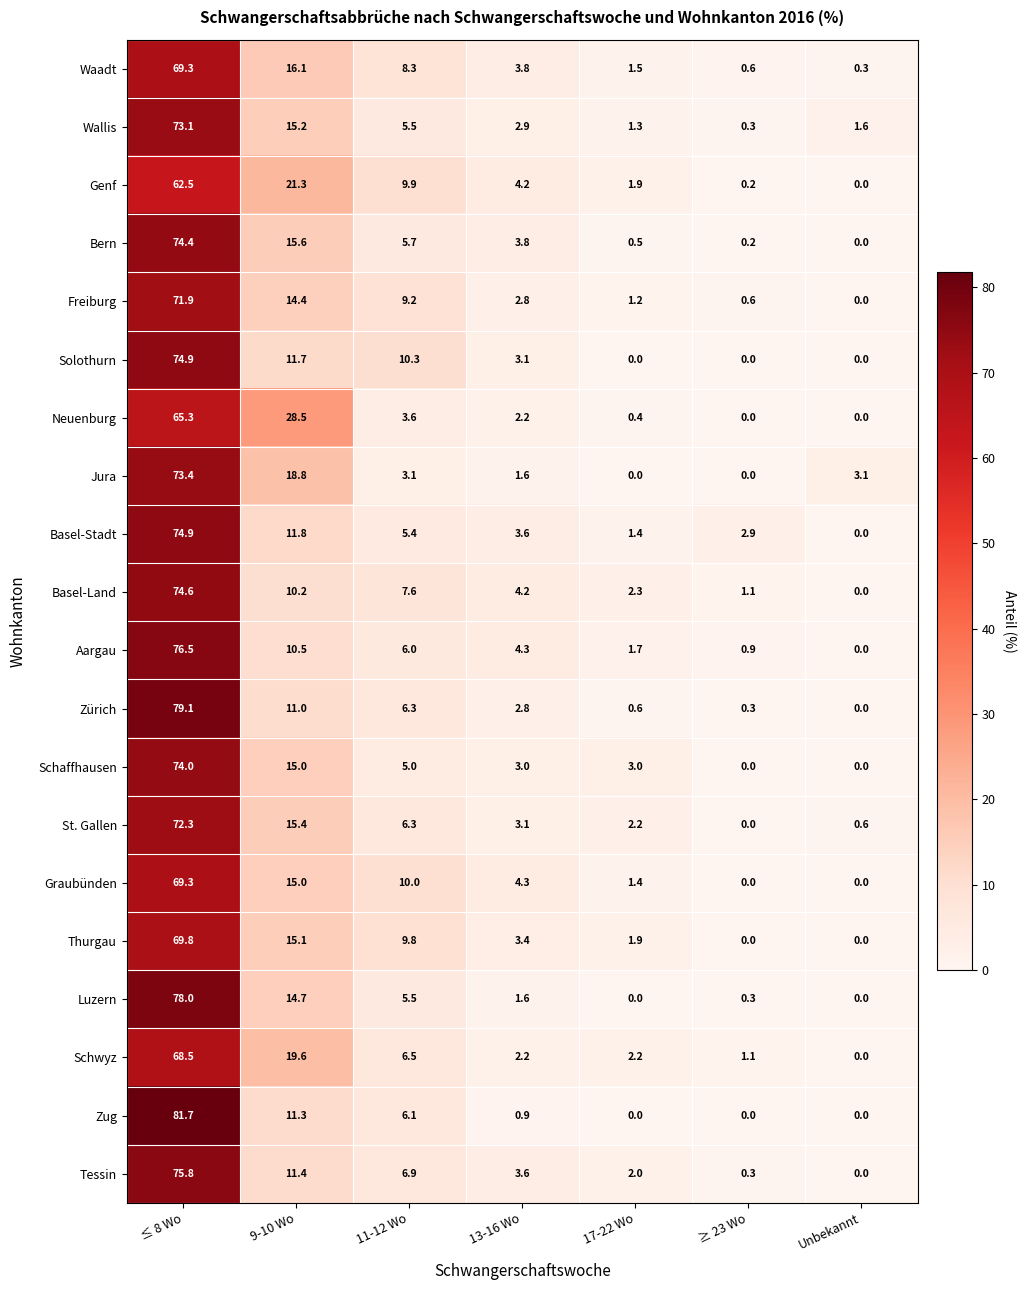

What is the maximum value shown in the chart?

81.7